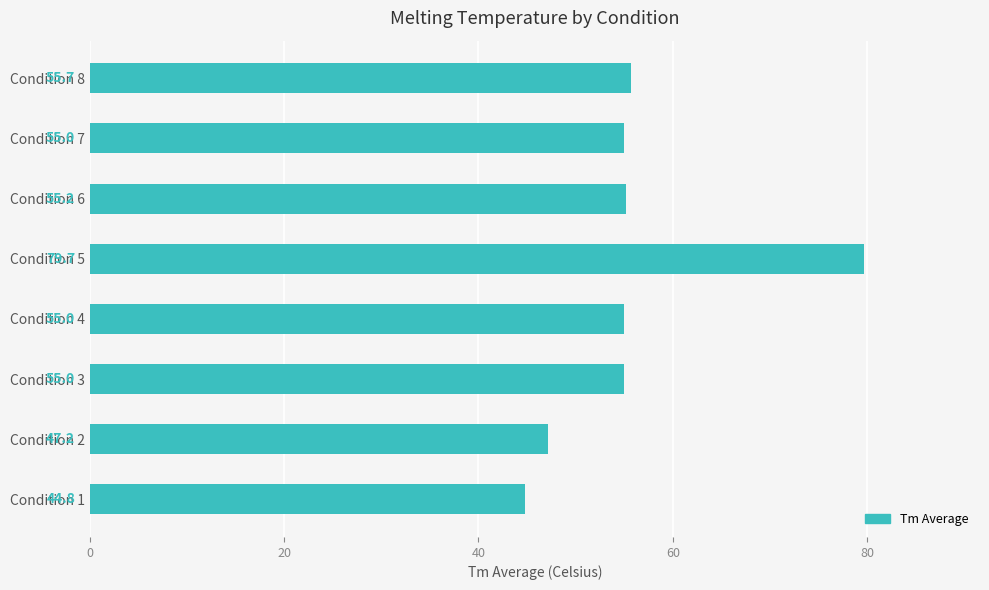

Which label corresponds to the largest value in the chart?

Condition 5